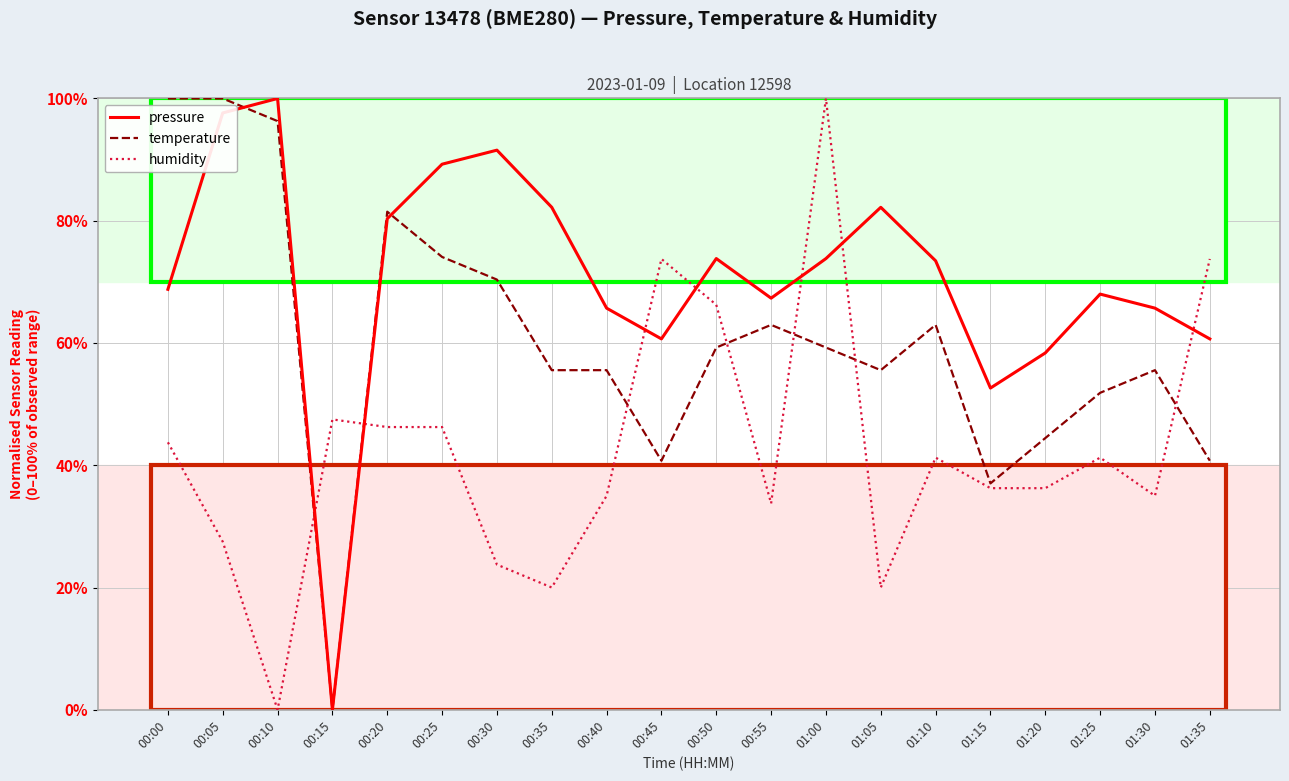

At which label does humidity reach its peak?

01:00